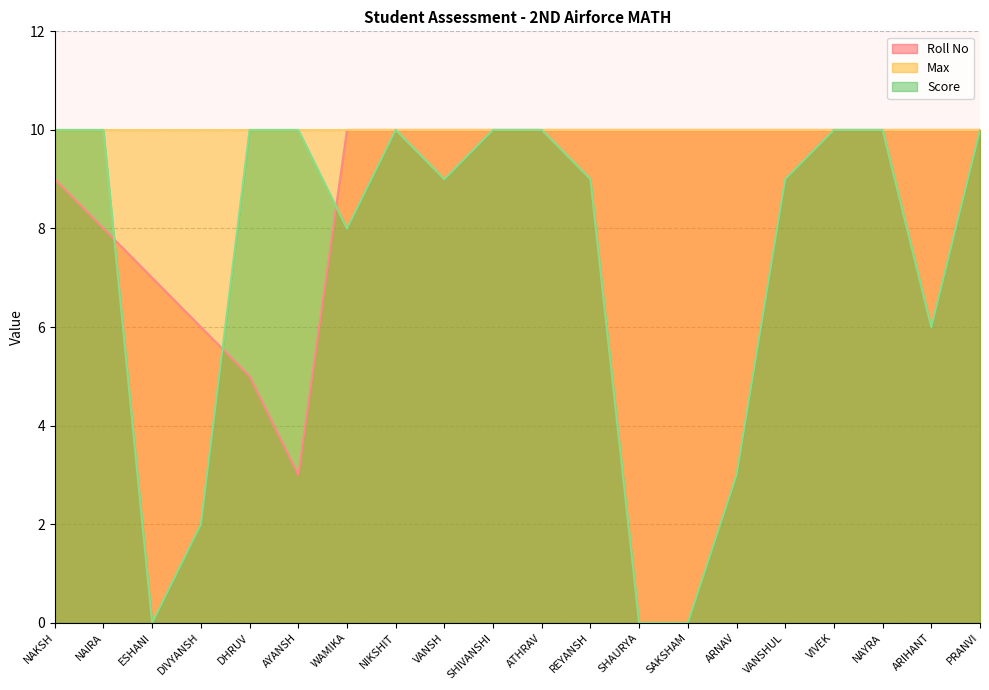

Is it true that Roll No equals 10 at VANSHUL?

True